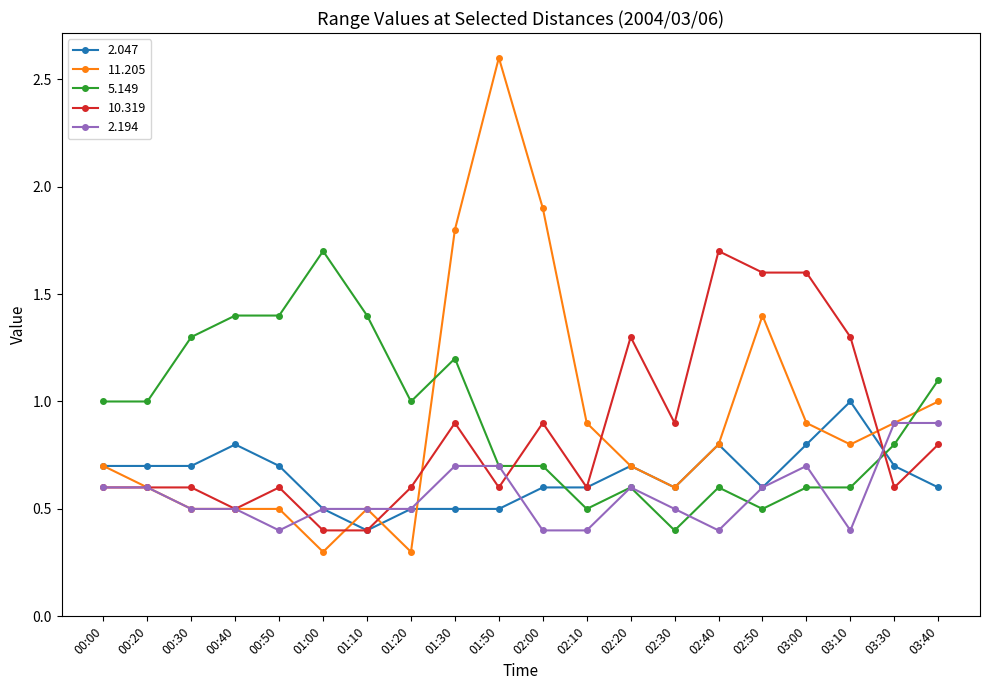

Count the number of data series in this chart.

5